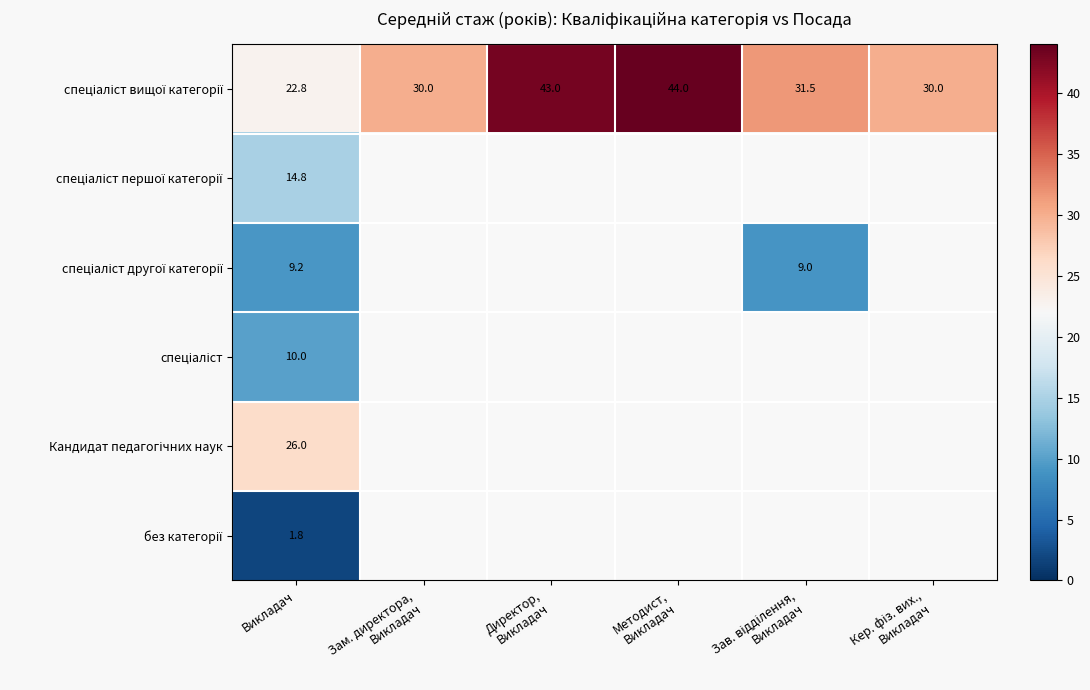

At which category is the sum across all series the highest?

Викладач